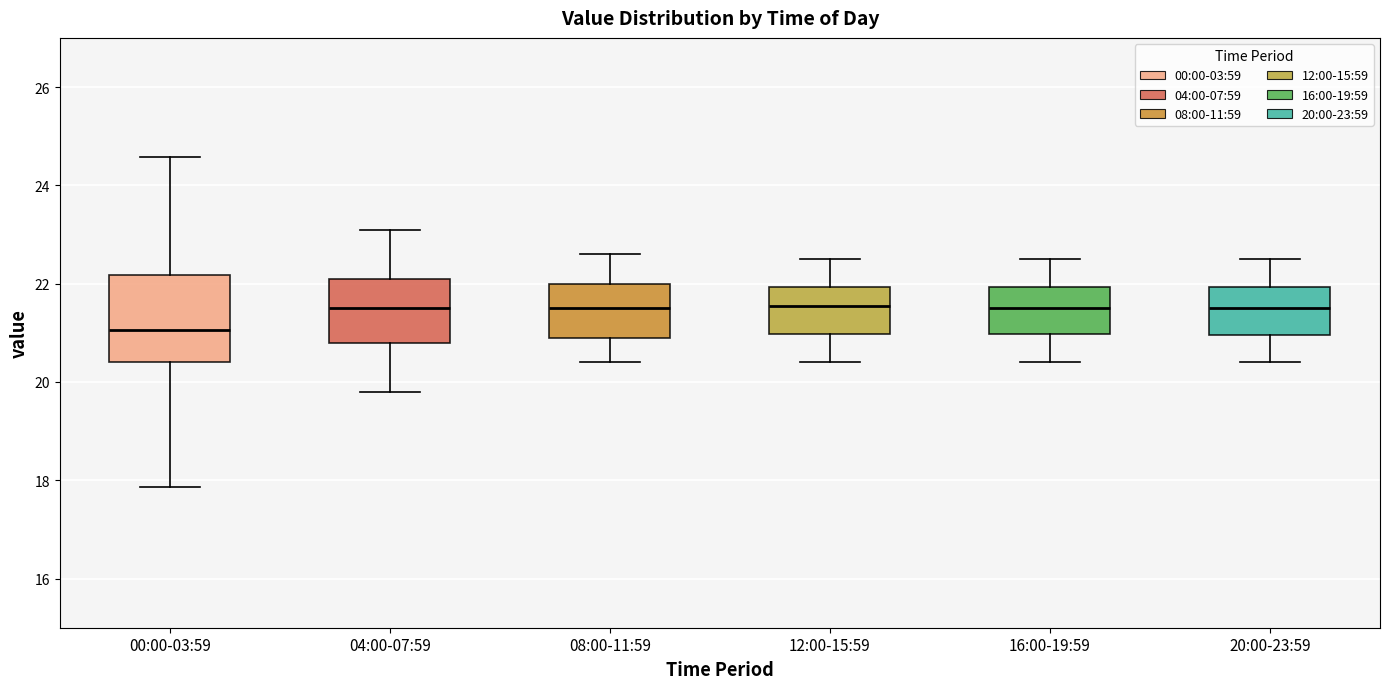

Where does the median line of the box for 04:00-07:59 sit on the y-axis? The values are not printed on the chart, so give them approximately, as read against the axis.

21.6